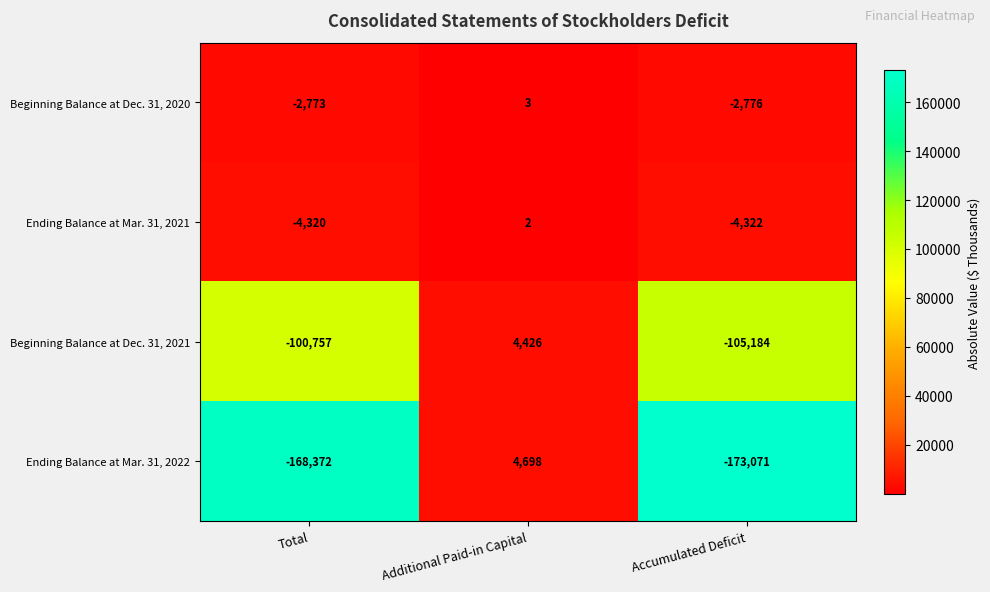

Reading left to right, list all the values displayed in this chart.

Beginning Balance at Dec. 31, 2020: -2773	3	-2776
Ending Balance at Mar. 31, 2021: -4320	2	-4322
Beginning Balance at Dec. 31, 2021: -100757	4426	-105184
Ending Balance at Mar. 31, 2022: -168372	4698	-173071